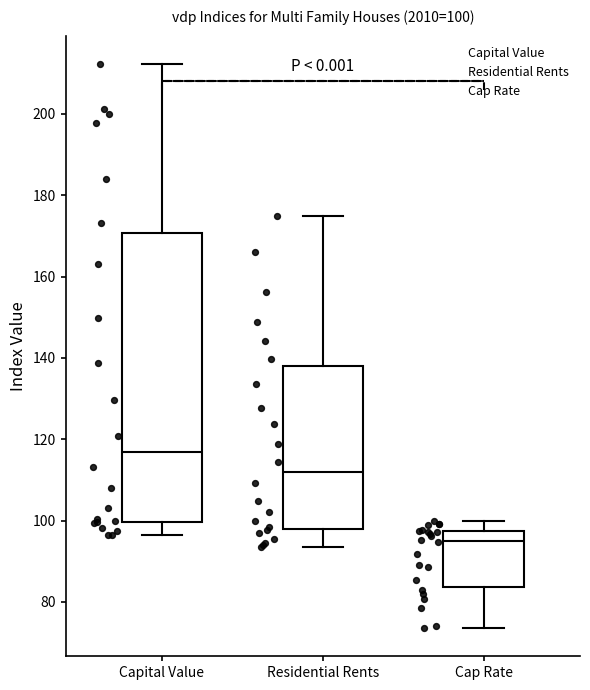

Which box has the highest median line?

Capital Value